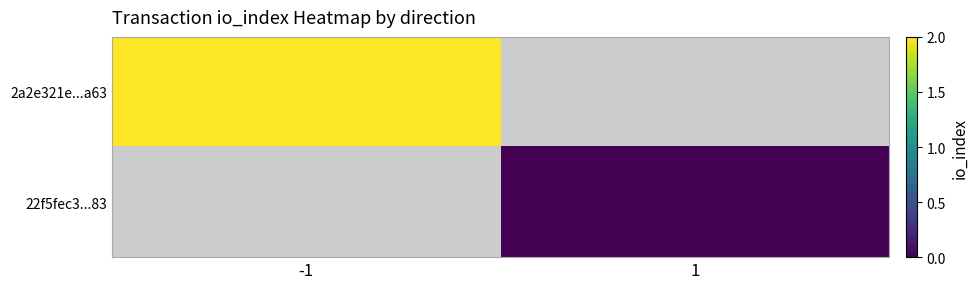

At how many categories does at least one series exceed 1?

1